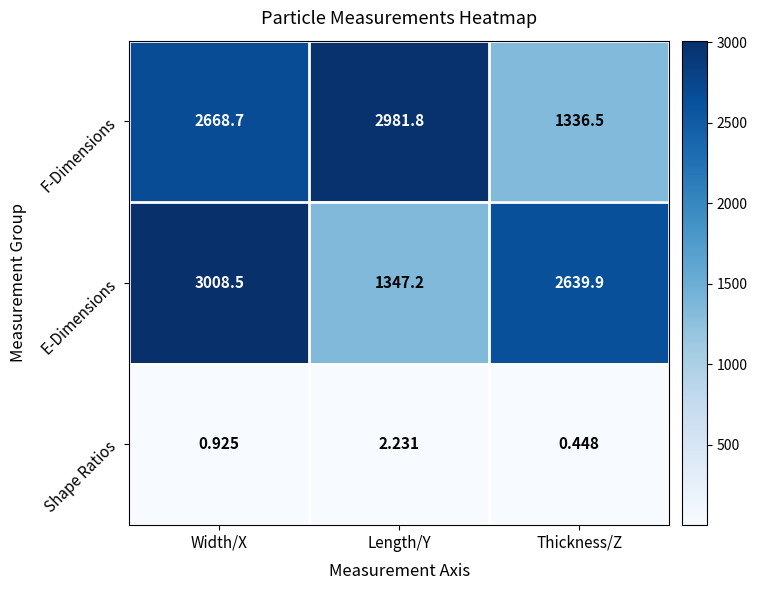

At which category is the sum across all series the highest?

Width/X